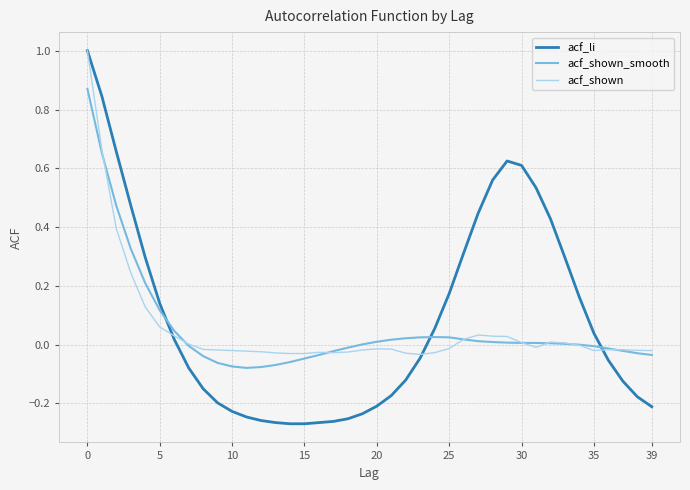

What is the maximum value shown in the chart?

1.0